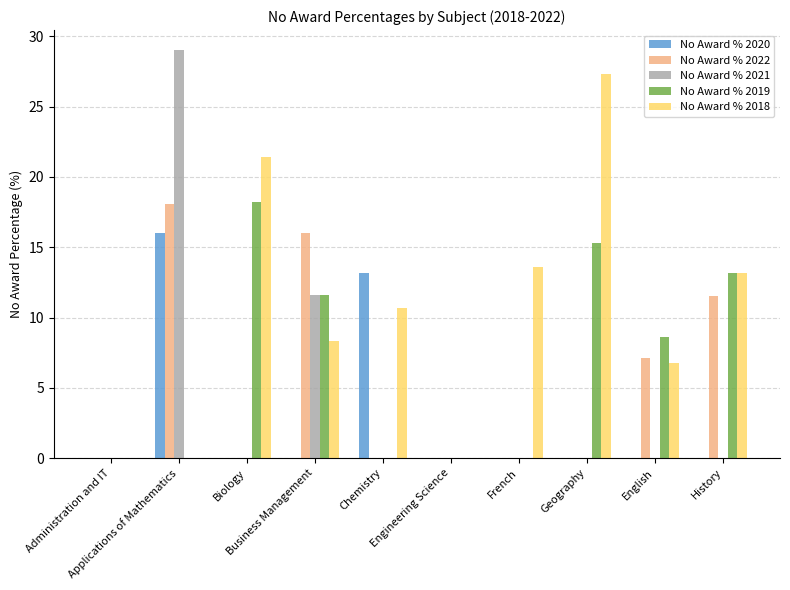

Reading left to right, transcribe all the data shown in this chart.

No Award % 2020: 0.0	16.0	0.0	0.0	13.2	0.0	0.0	0.0	0.0	0.0
No Award % 2022: 0.0	18.1	0.0	16.0	0.0	0.0	0.0	0.0	7.1	11.5
No Award % 2021: 0.0	29.0	0.0	11.6	0.0	0.0	0.0	0.0	0.0	0.0
No Award % 2019: 0.0	0.0	18.2	11.6	0.0	0.0	0.0	15.3	8.6	13.2
No Award % 2018: 0.0	0.0	21.4	8.3	10.7	0.0	13.6	27.3	6.8	13.2